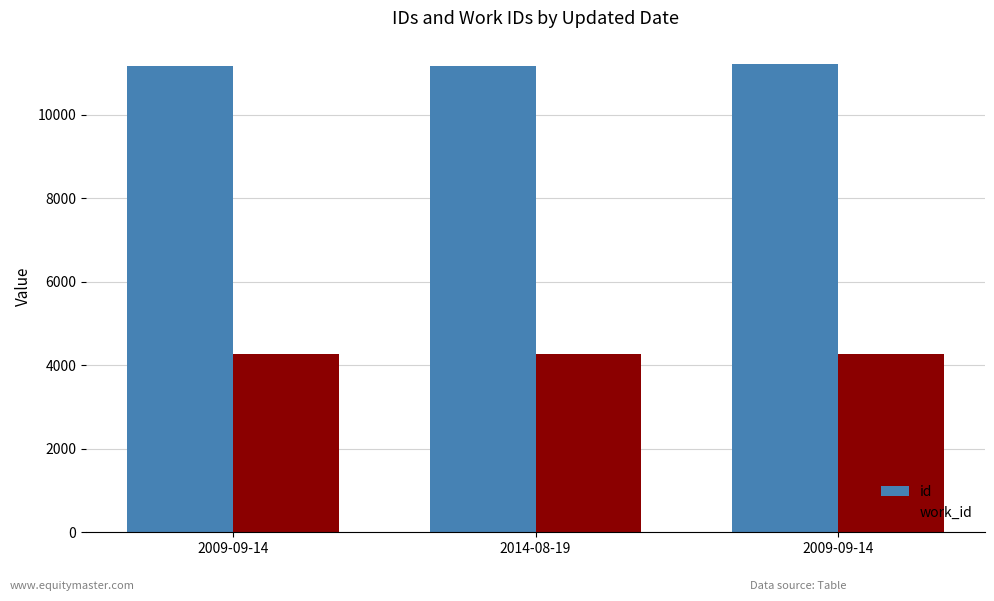

What is the average value of the work_id series?

4273